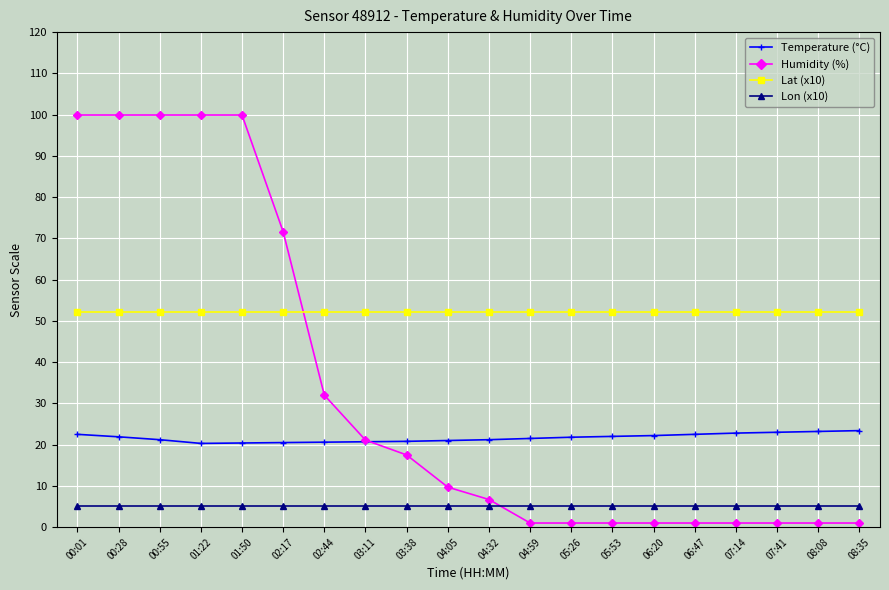

What is the approximate value of Temperature (°C) at 00:01?

22.5